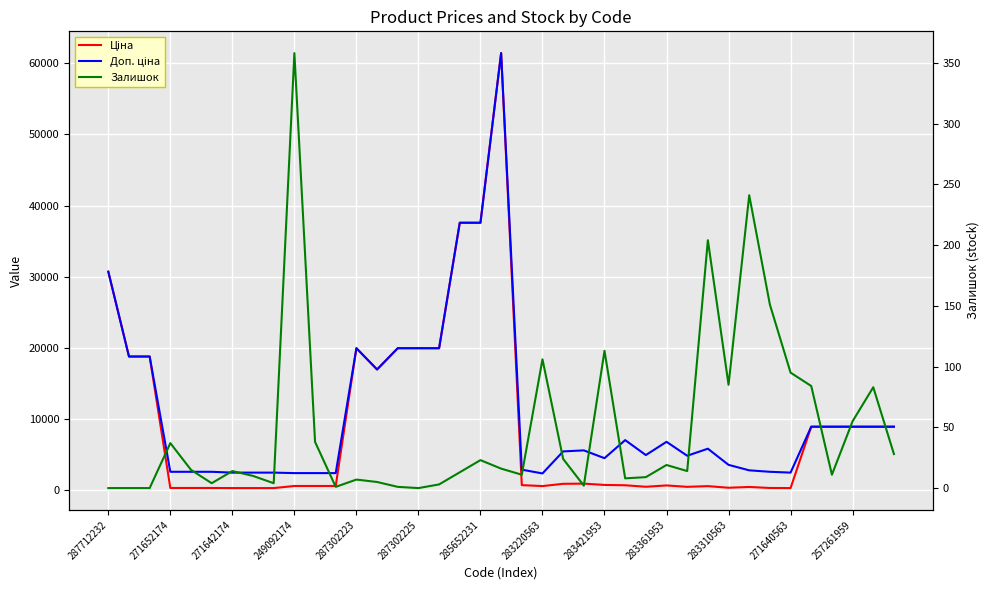

List the series in order of their peak value, highest first.

Ціна, Доп. ціна, Залишок